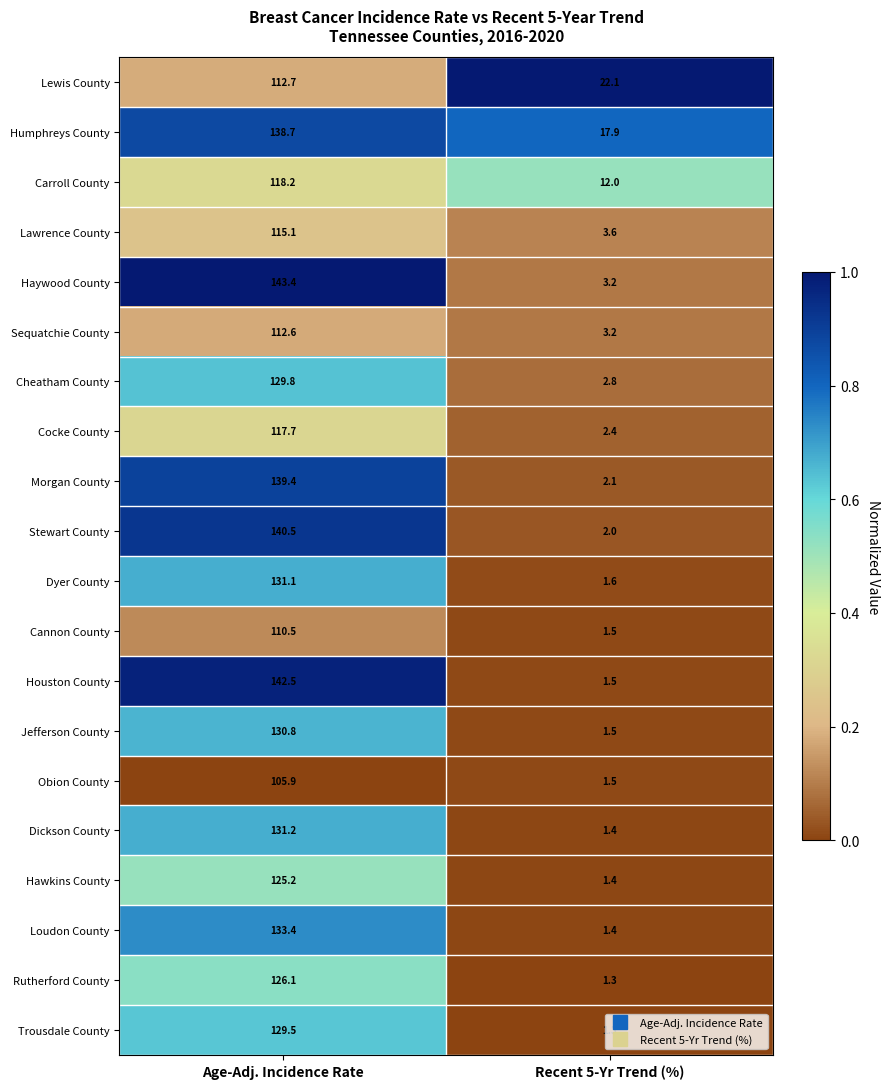

Which series has the largest range (max minus min)?

Houston County